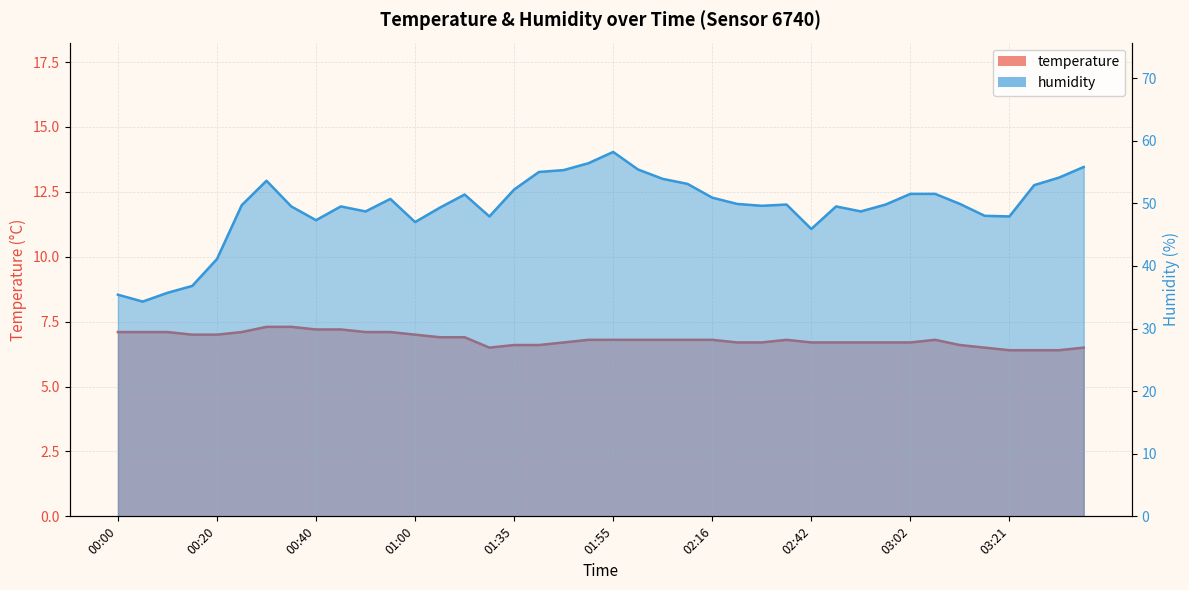

The humidity series shows 15.4 at 01:30. True or false?

False